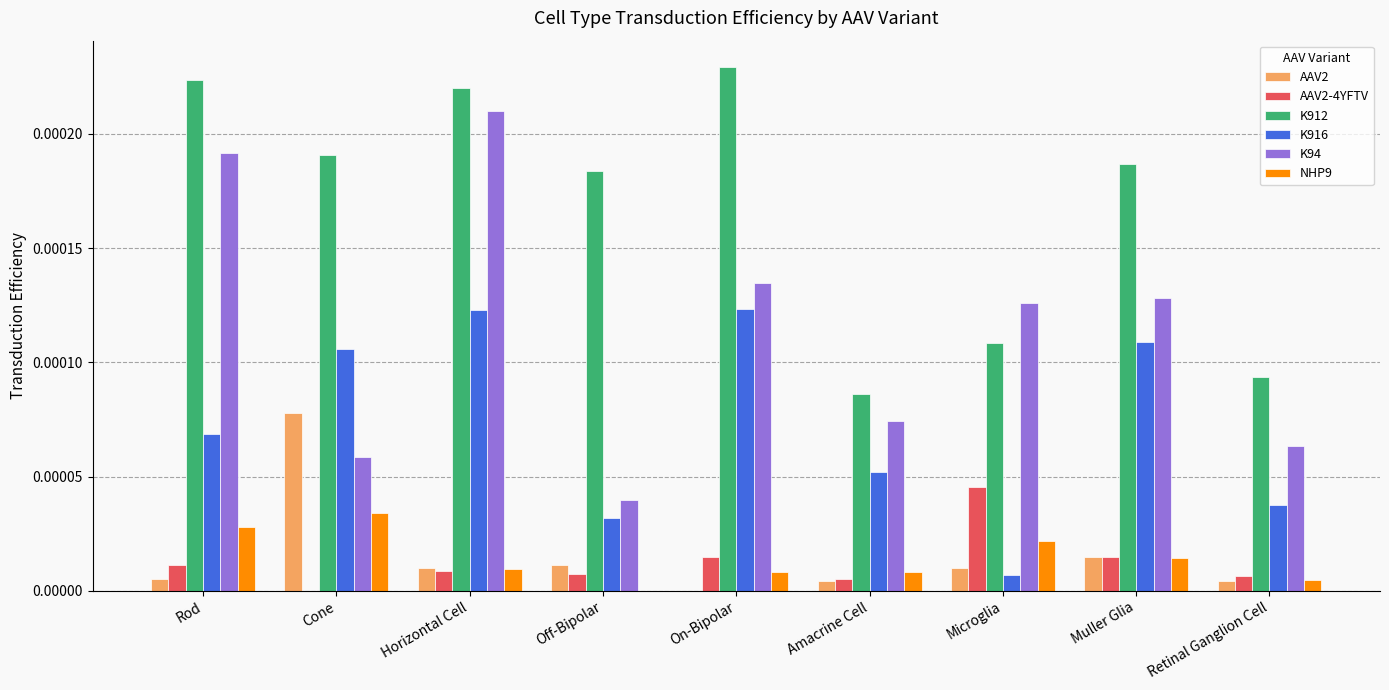

Where is AAV2 nearest to the value 0?

On-Bipolar